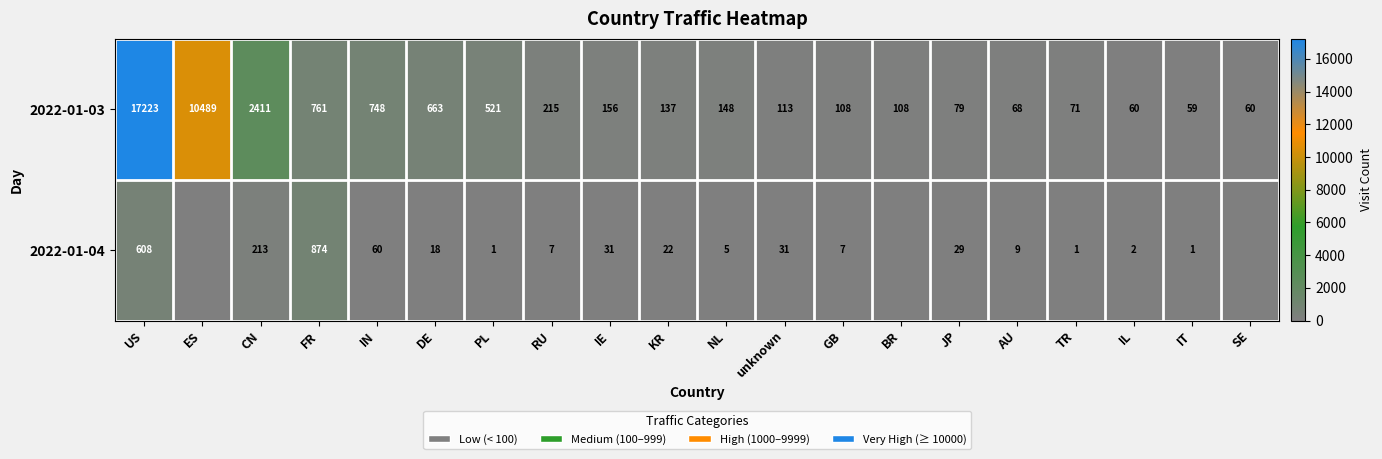

At which label does 2022-01-03 first exceed 148?

US